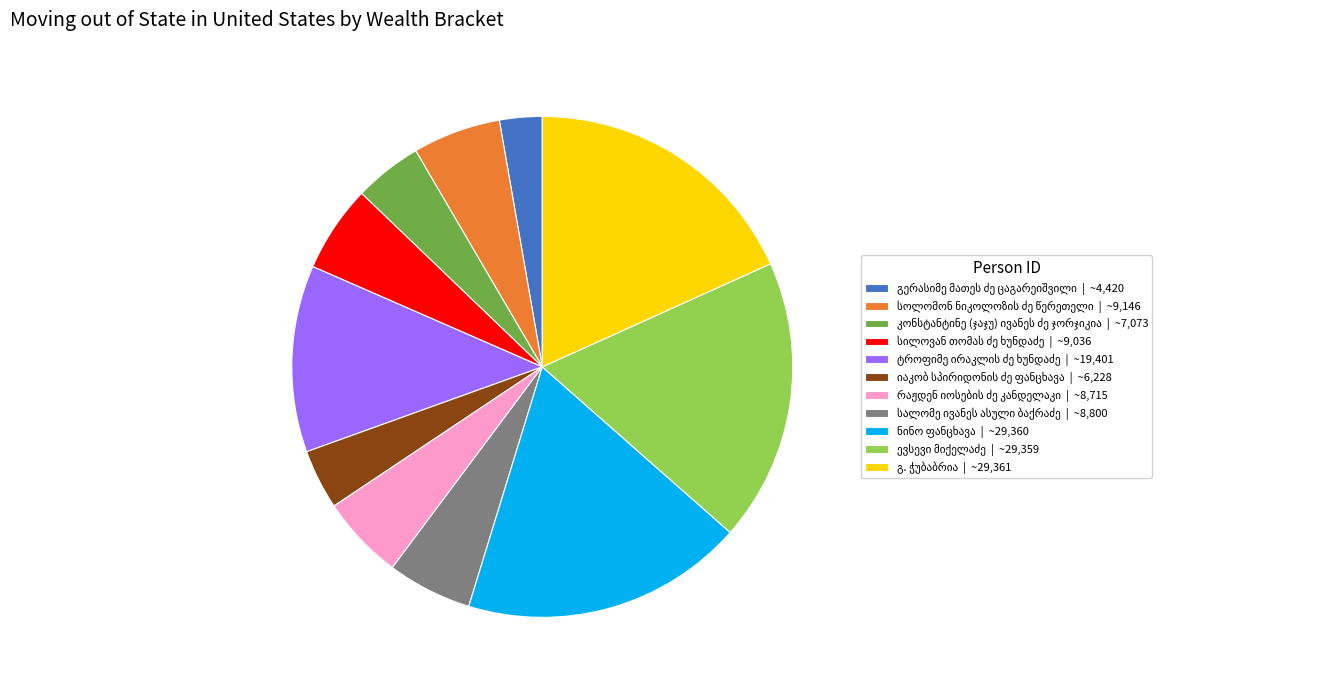

Is there a majority slice in this chart?

No